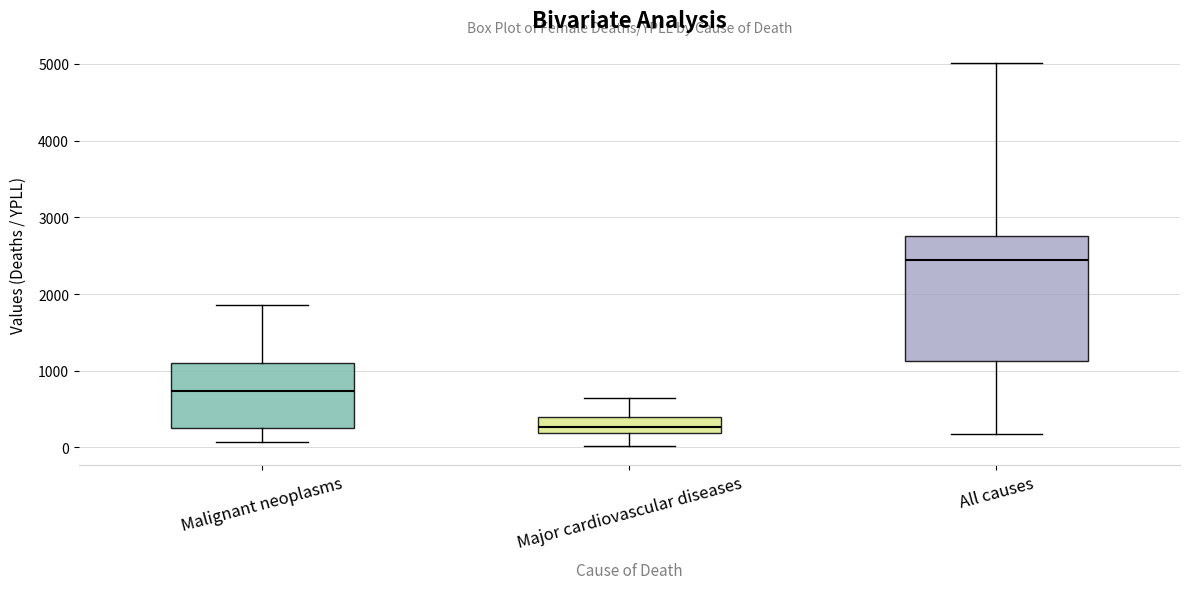

Reading left to right, read every box against the y-axis: the position of its median line, the range the box covers, and the ends of its whiskers. The values are not printed on the chart, so give them approximately, as read against the axis.

Malignant neoplasms: median 700, box 300 to 1100, whiskers 100 to 1900
Major cardiovascular diseases: median 300, box 200 to 400, whiskers 0 to 600
All causes: median 2400, box 1100 to 2800, whiskers 200 to 5000